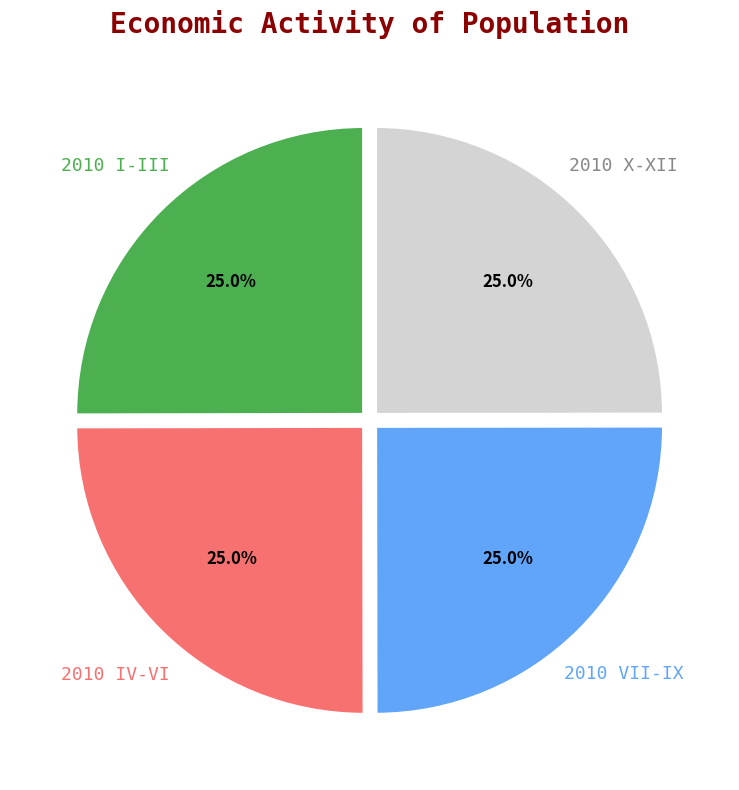

How much of the chart is everything except 2010 IV-VI?

75.0%